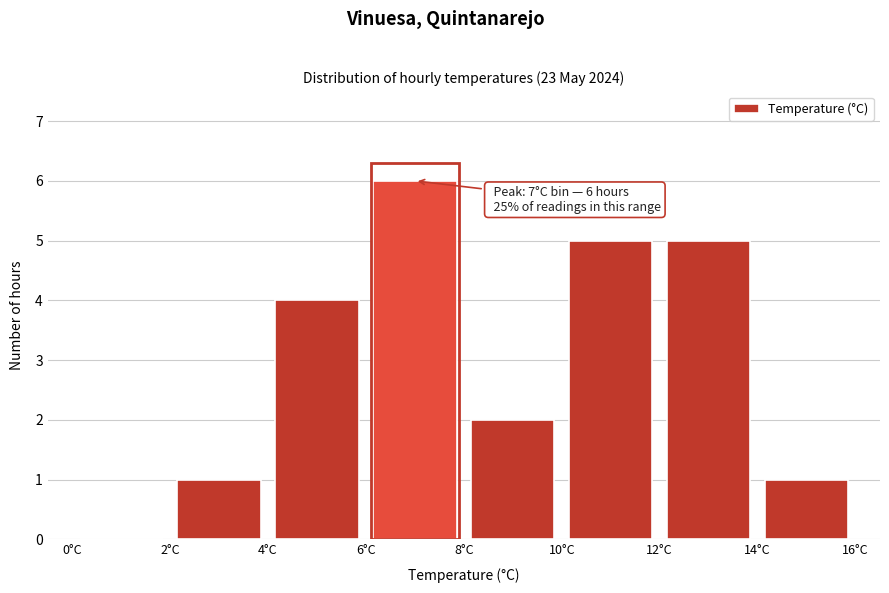

Which range on the x-axis has the tallest bar?

6 to 8